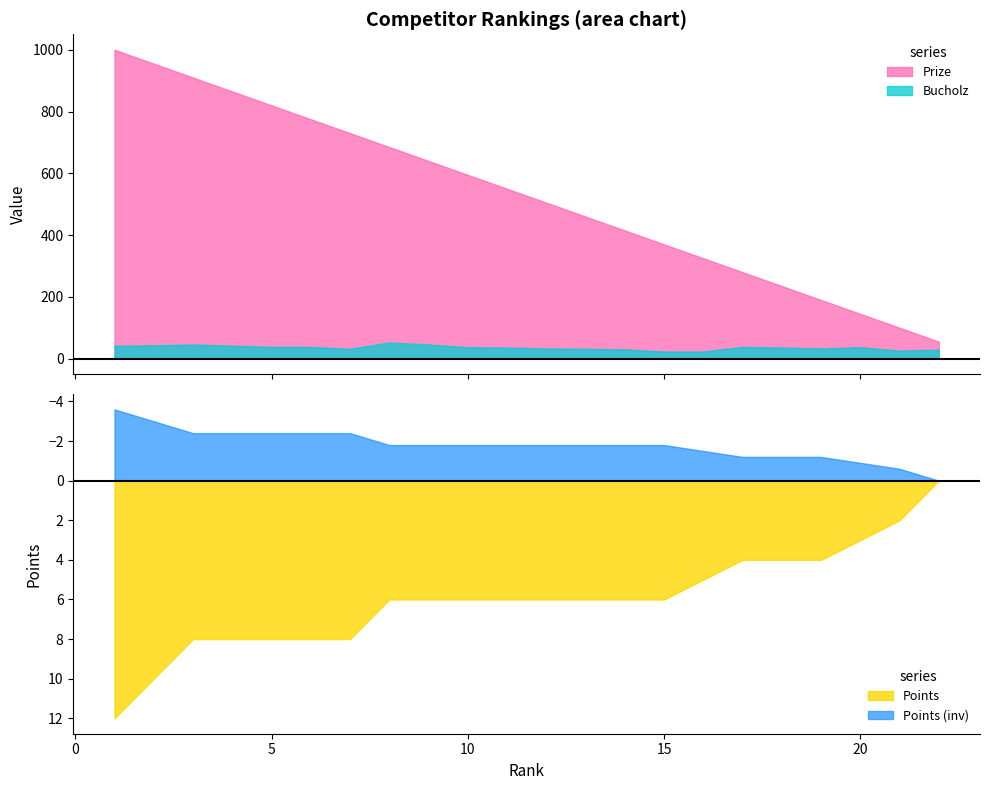

What is the average value of the Bucholz series?

36